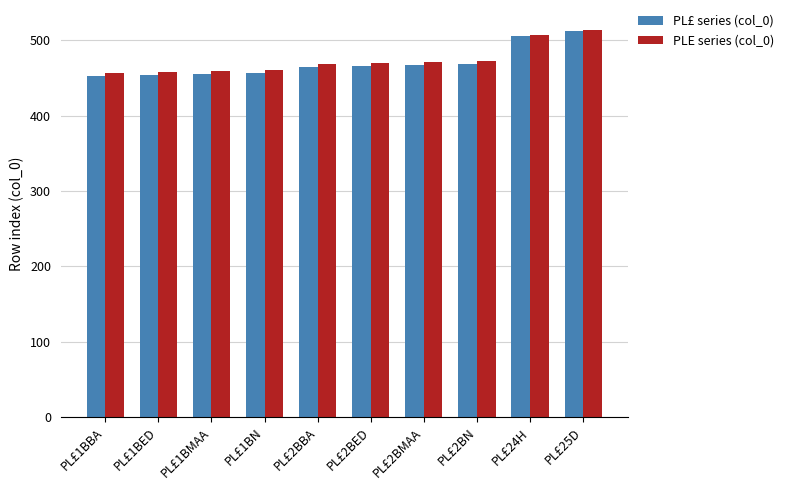

How many bars are there in total?

20